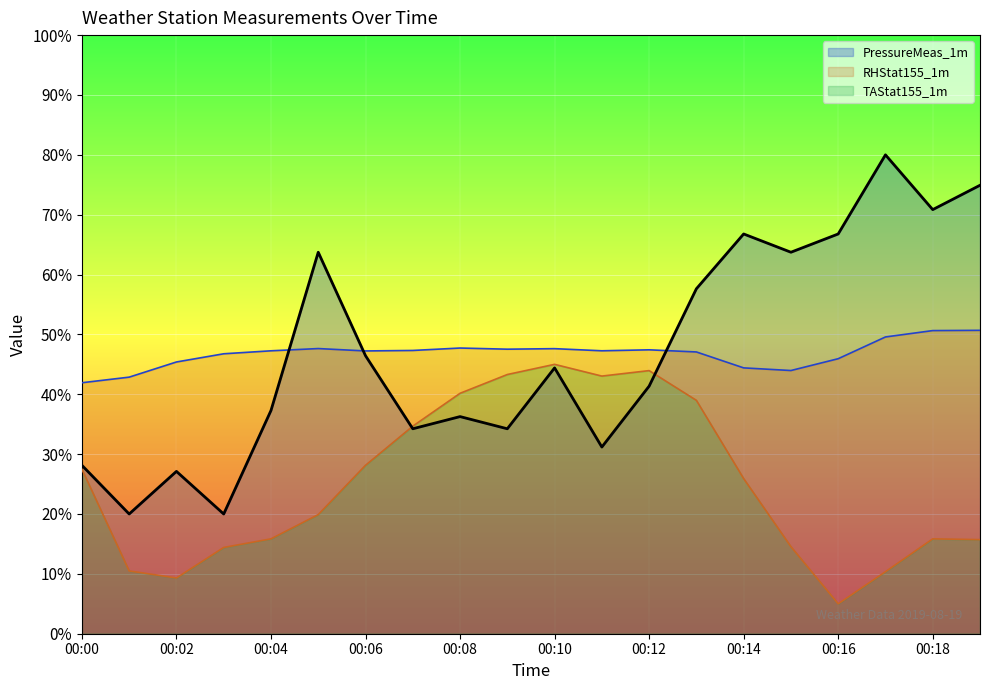

At which category does the chart reach its minimum across all series?

00:16